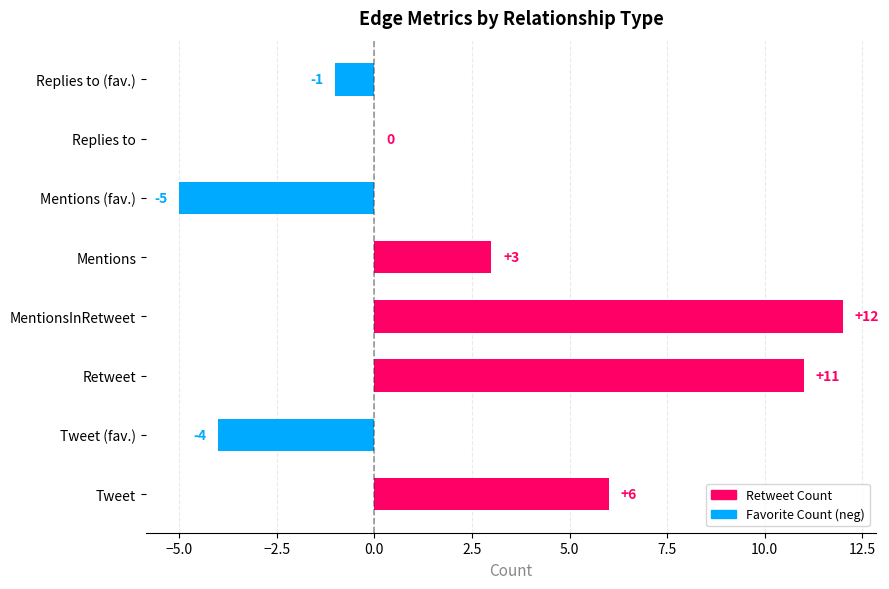

The value at Tweet is 2. True or false?

False